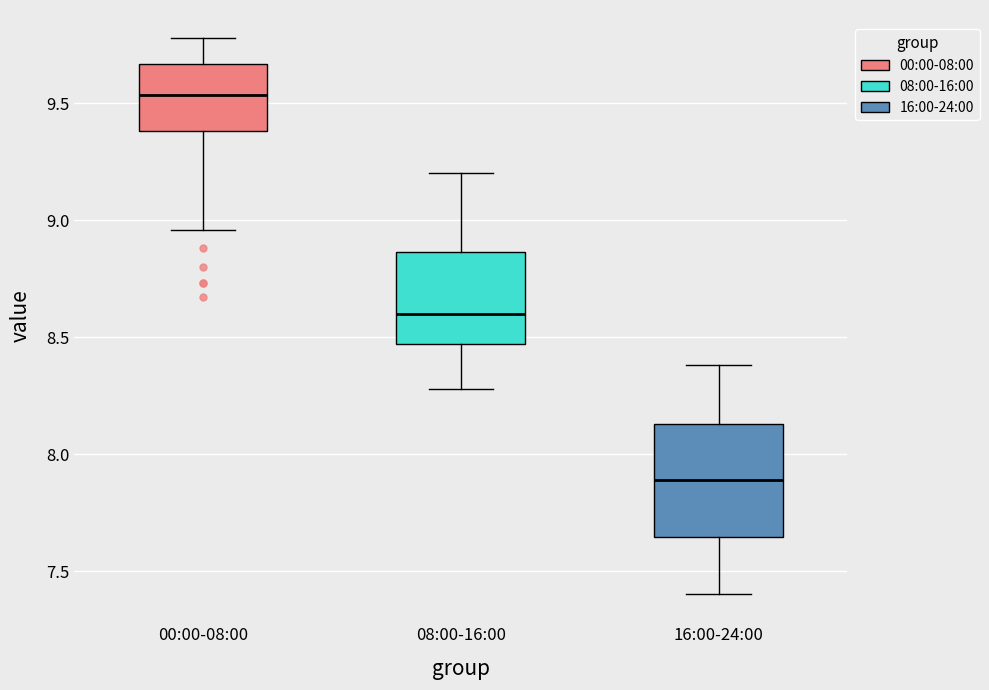

Comparing the boxes themselves (not the whiskers), which one is the tallest?

16:00-24:00